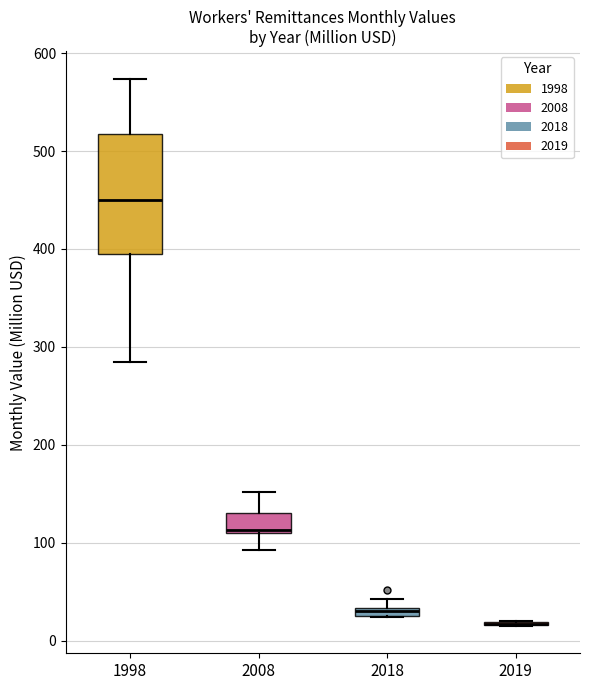

Where does the lower whisker of the box at x = 2008 end on the y-axis? The values are not printed on the chart, so give them approximately, as read against the axis.

90